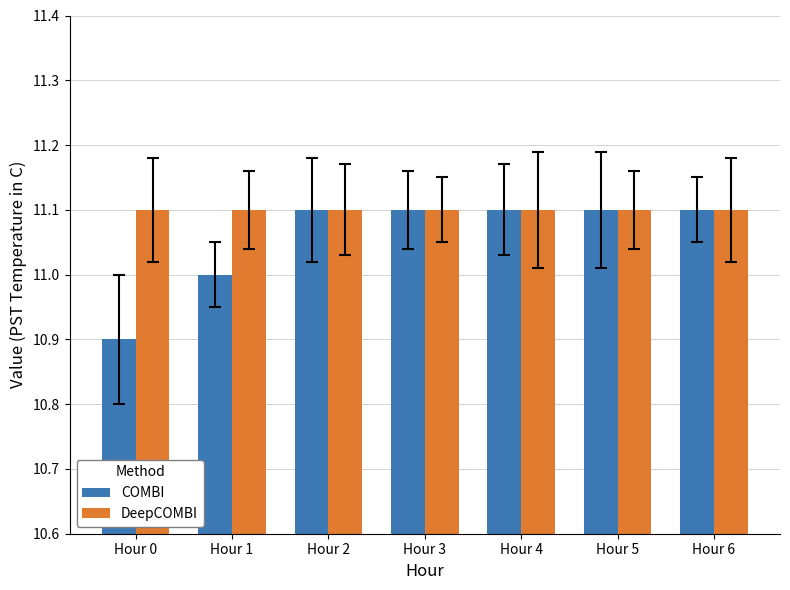

What is the total value across all series at Hour 2?

22.2